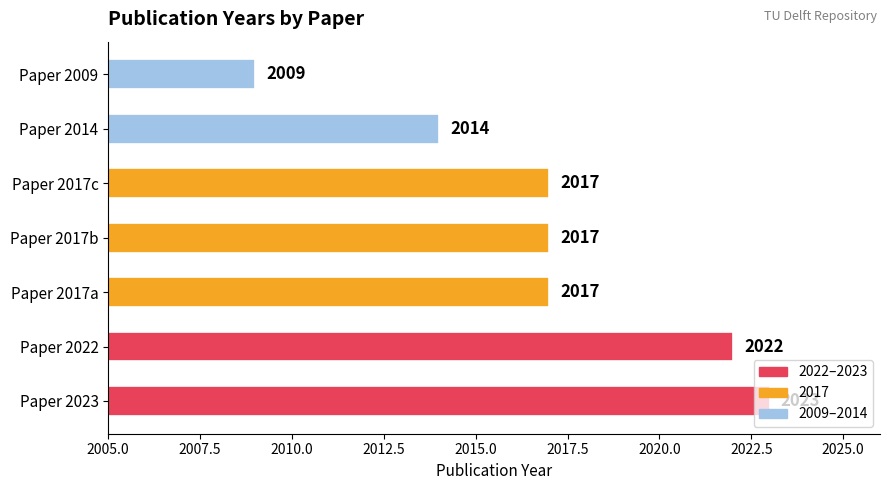

What is the difference between the second highest and second lowest values?

8